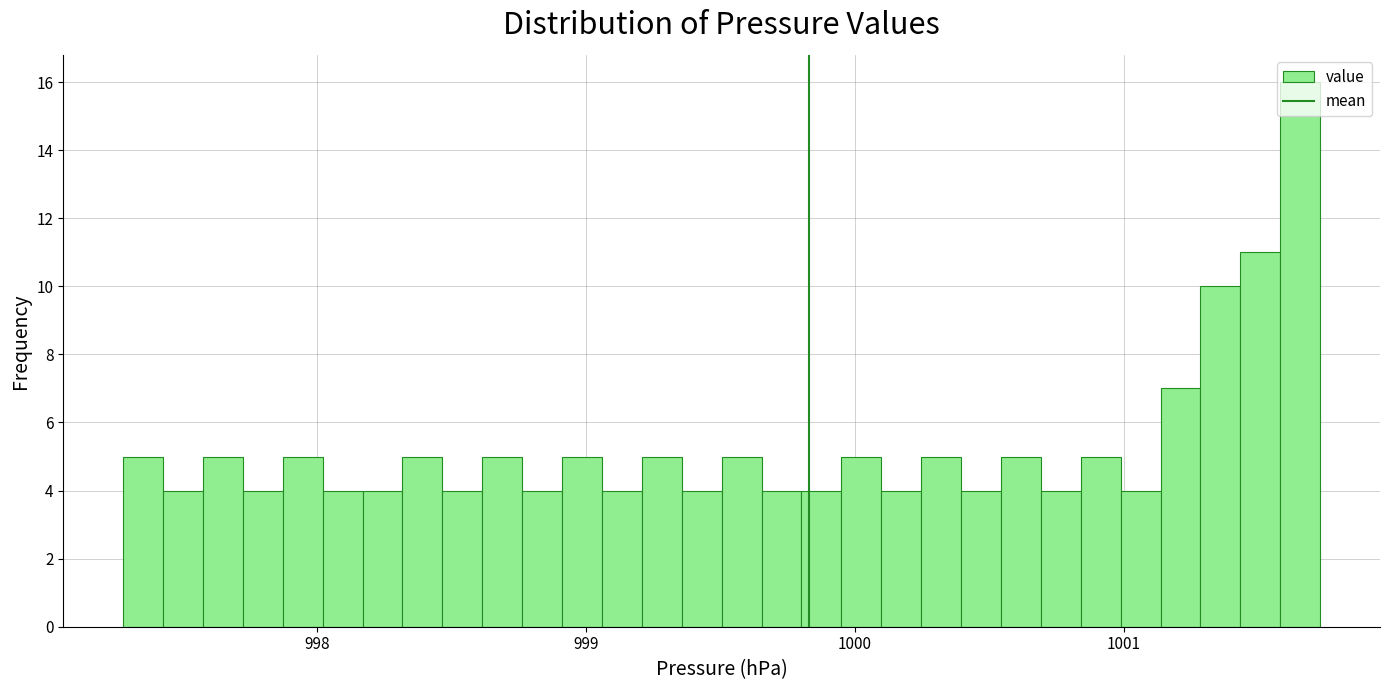

Read against the x-axis, roughly where is the centre of the tallest bar?

1001.7